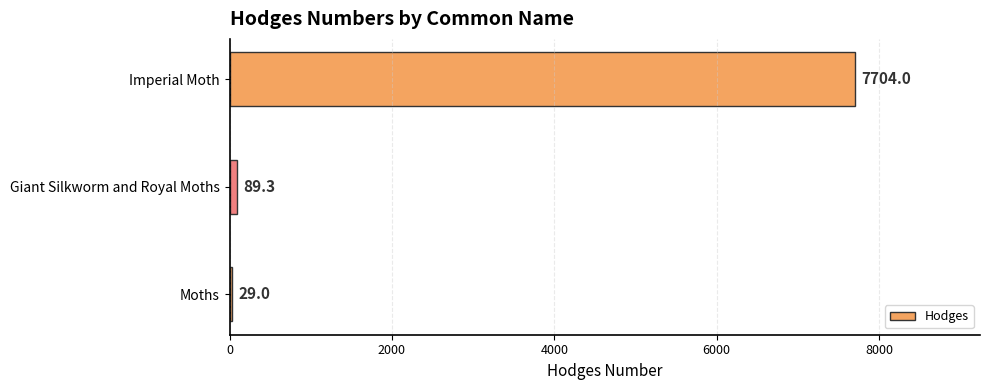

How many values are below 89?

1